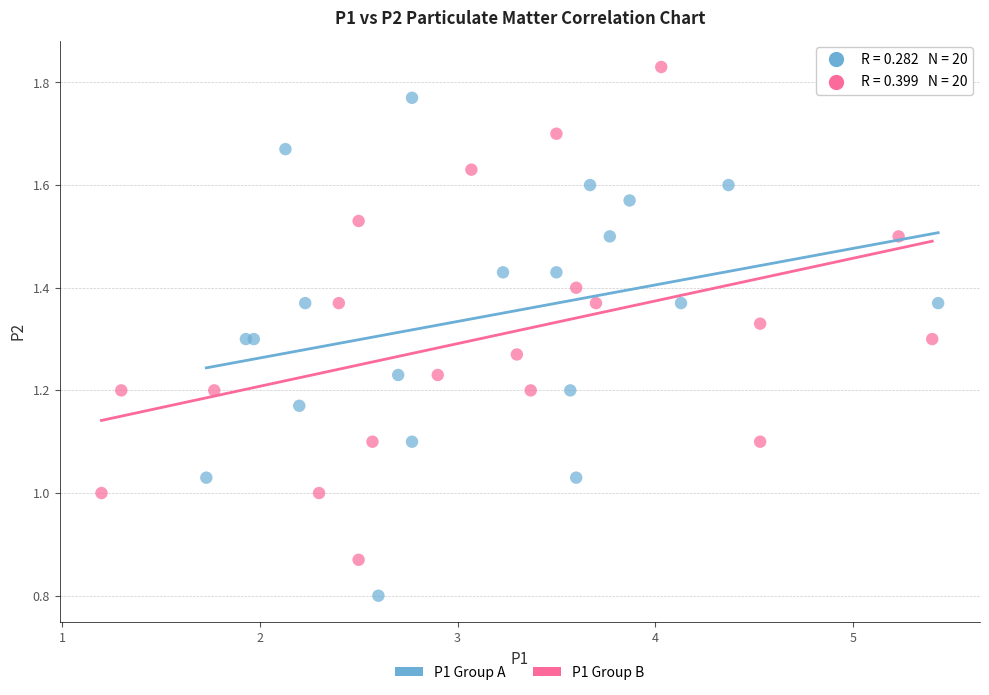

Which series contains the lowest Y value?

P1 Group A